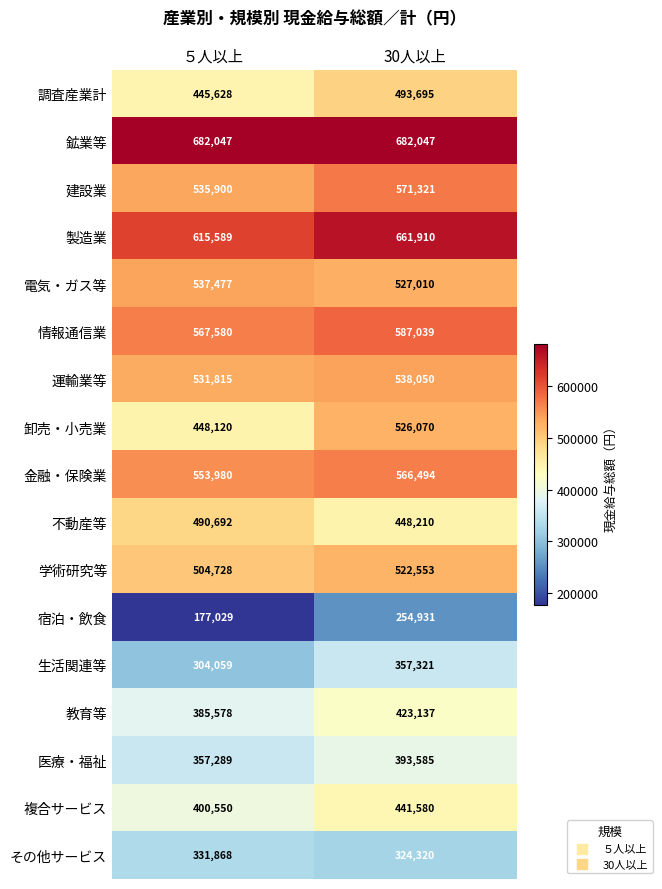

What is the sum of all 金融・保険業 values?

1120474